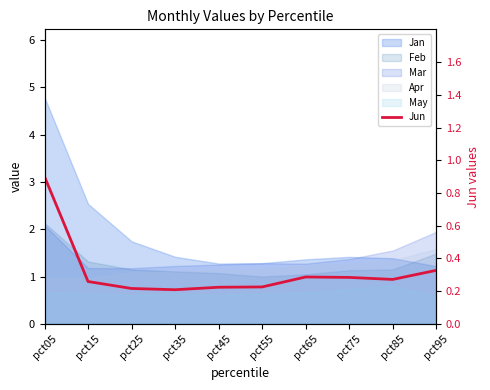

How many lines are shown in the chart?

1